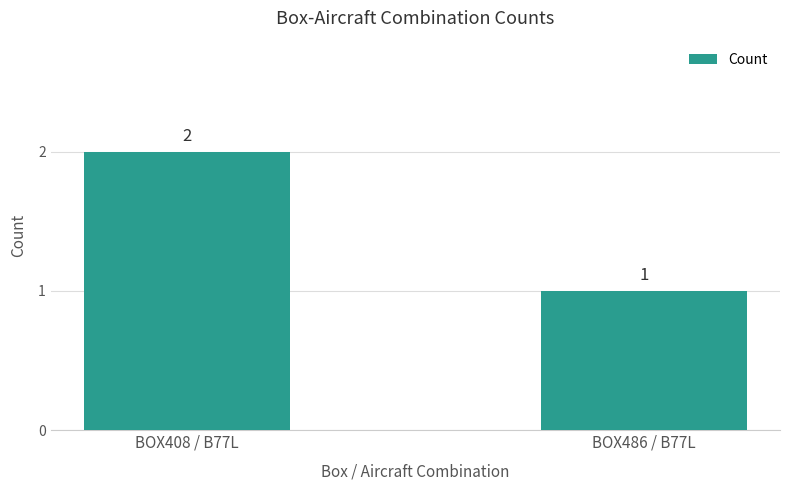

Rank the categories by value from lowest to highest.

BOX486 / B77L, BOX408 / B77L